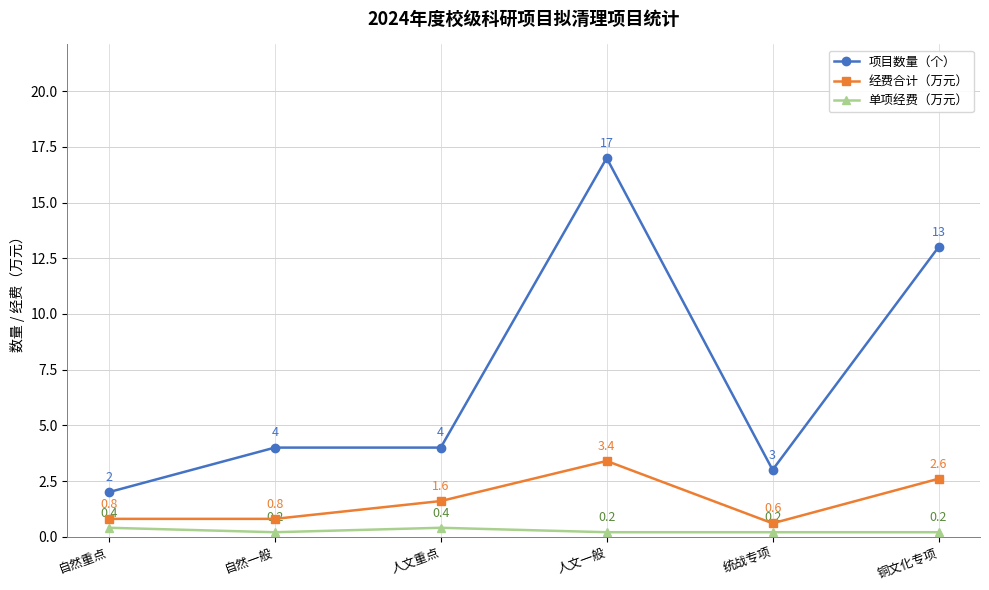

What is the difference between the highest and lowest values at 人文重点?

3.6